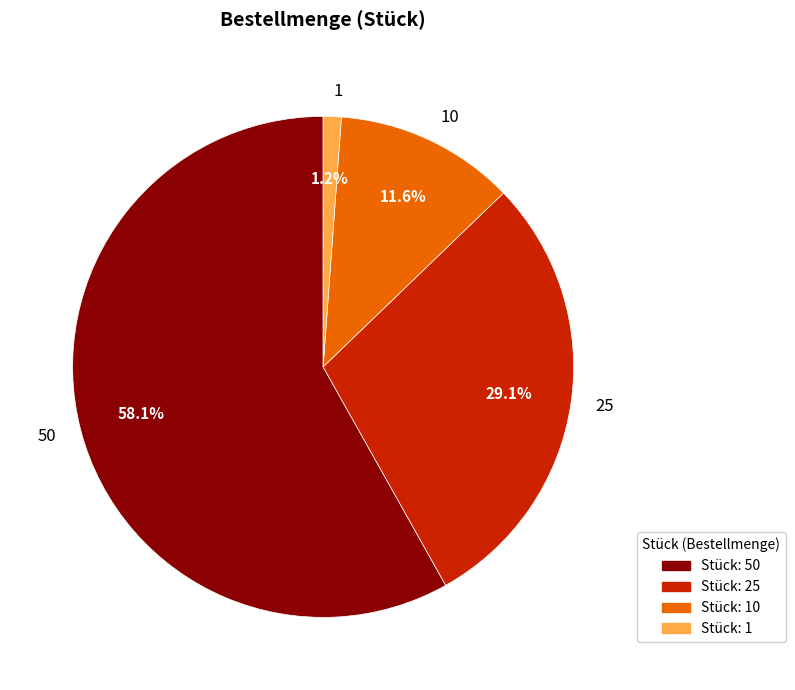

How many segments does this pie chart have?

4